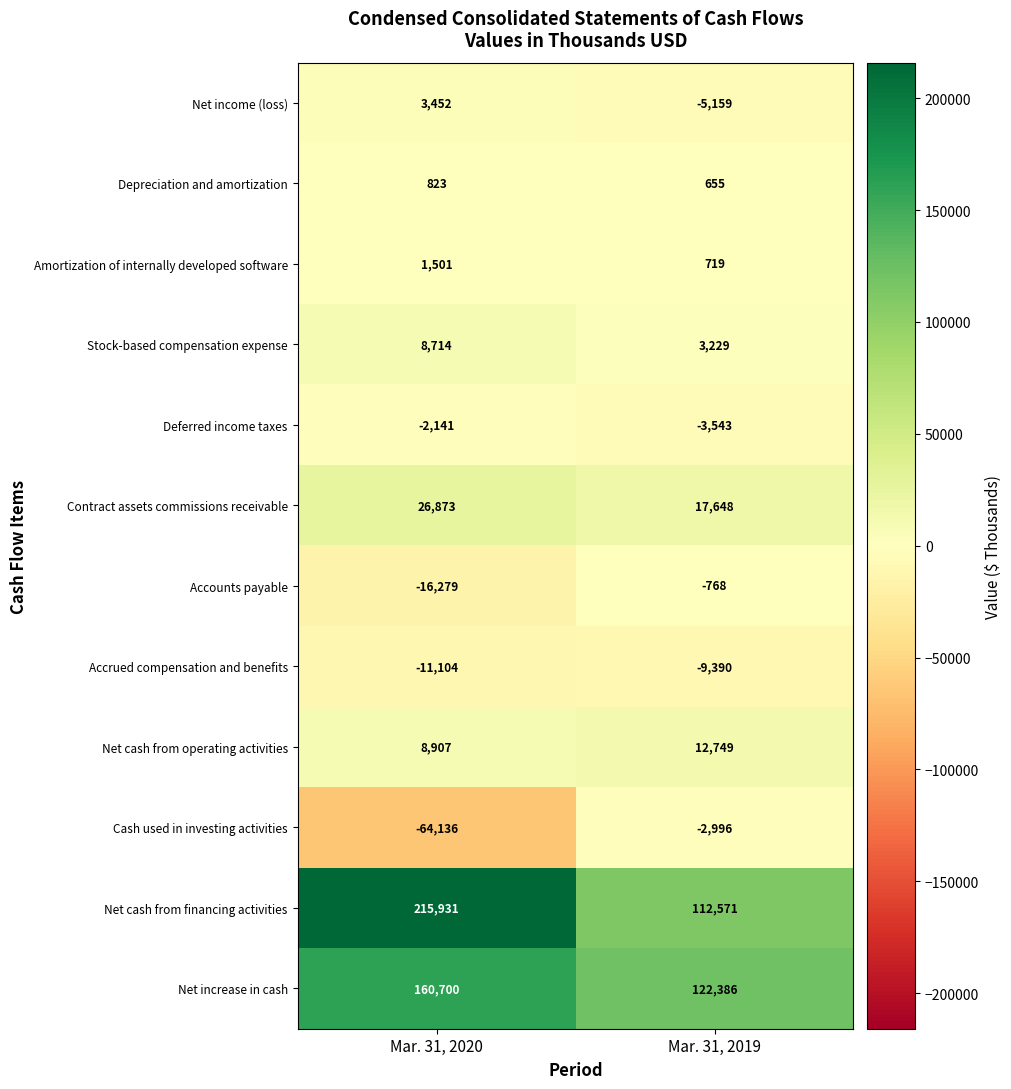

What is the maximum value shown in the chart?

215931